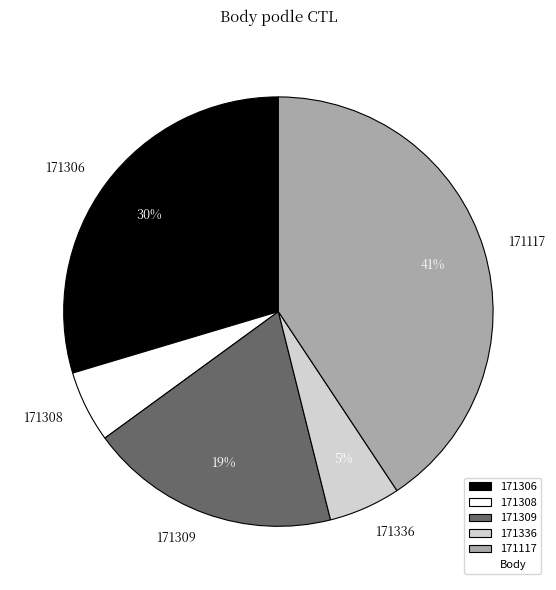

How many segments does this pie chart have?

5